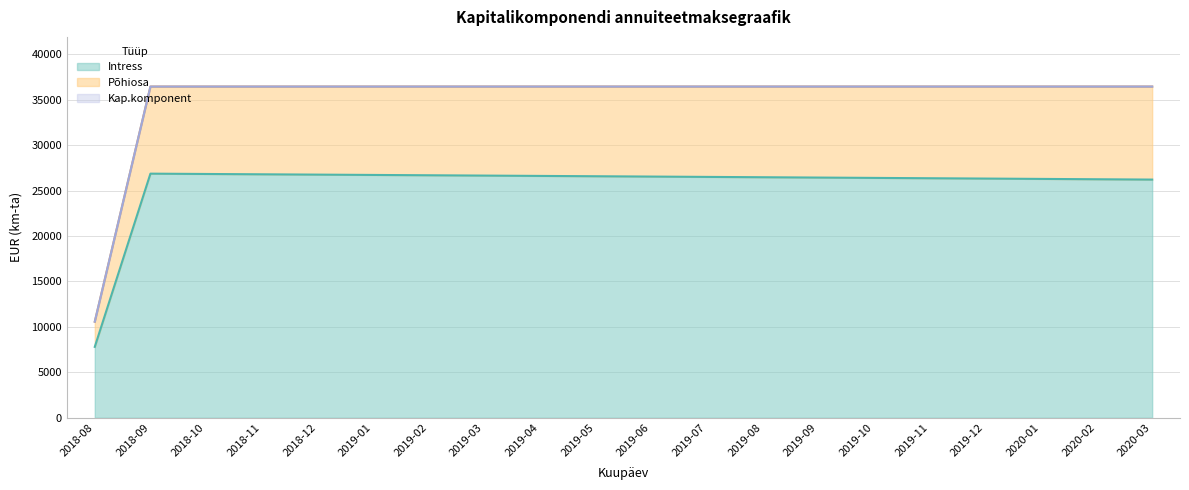

Does the chart have visible grid lines?

Yes